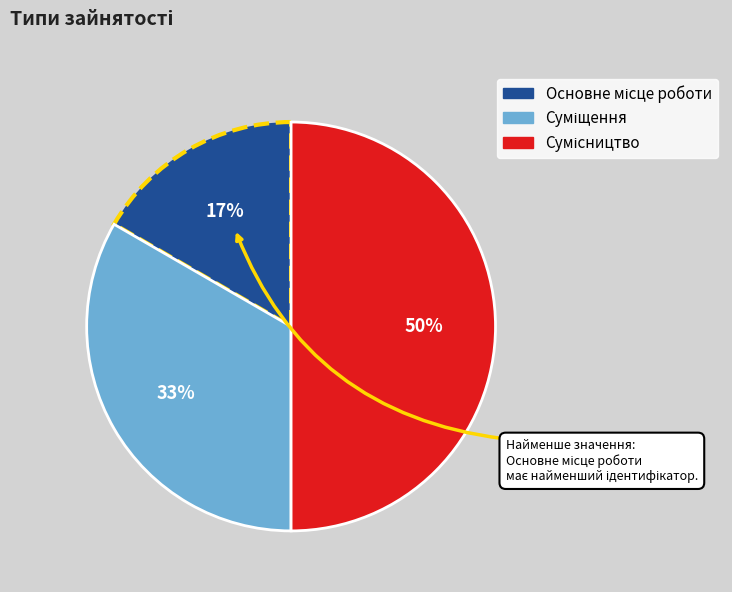

To the nearest percent, what is the average slice percentage?

33%